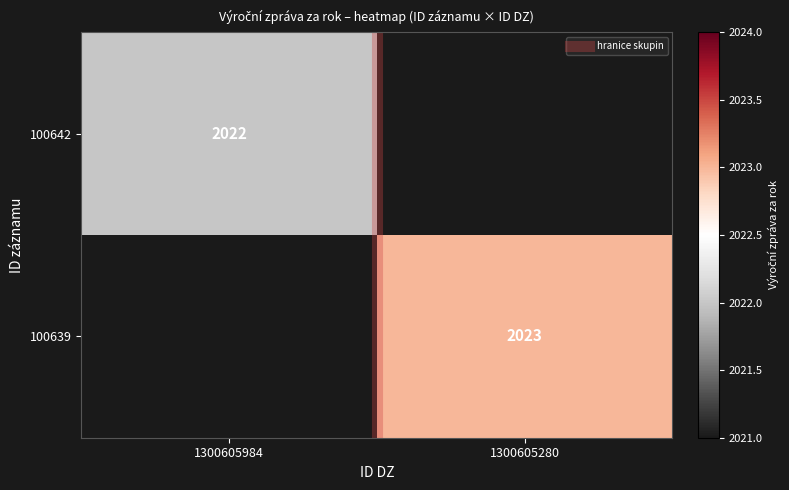

True or false: 100639 has a value of 2023.0 at 1300605280.

True